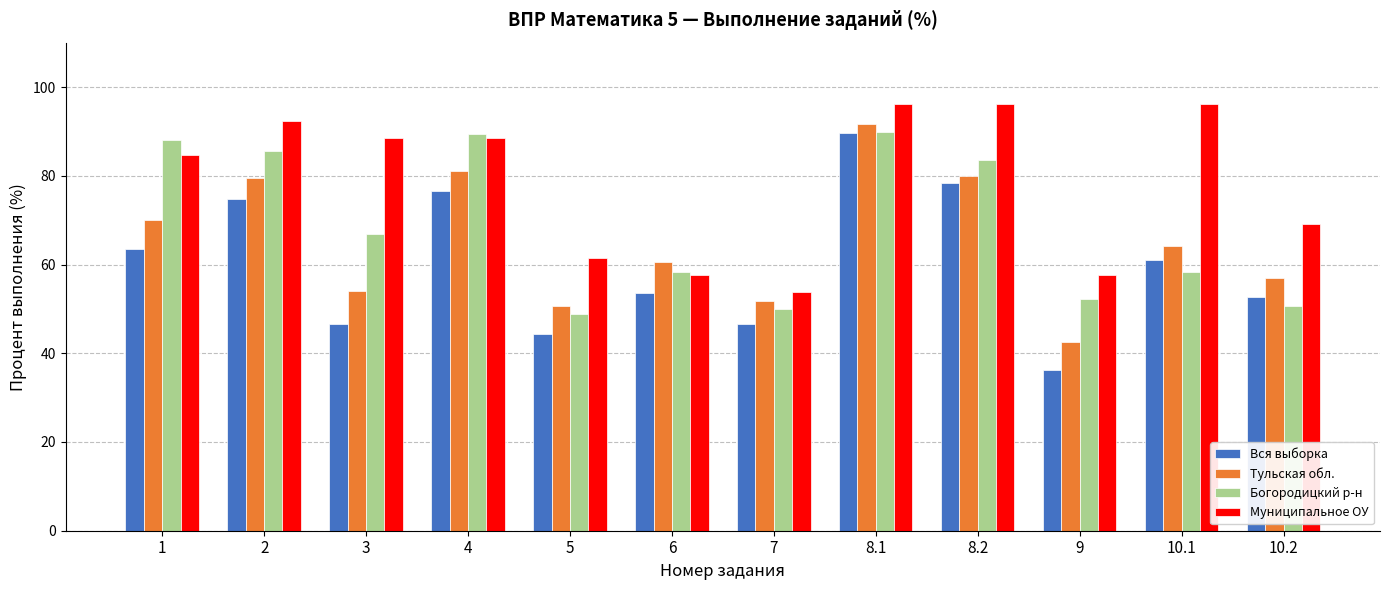

What is the spread (max minus min) of values at 8.2?

17.7